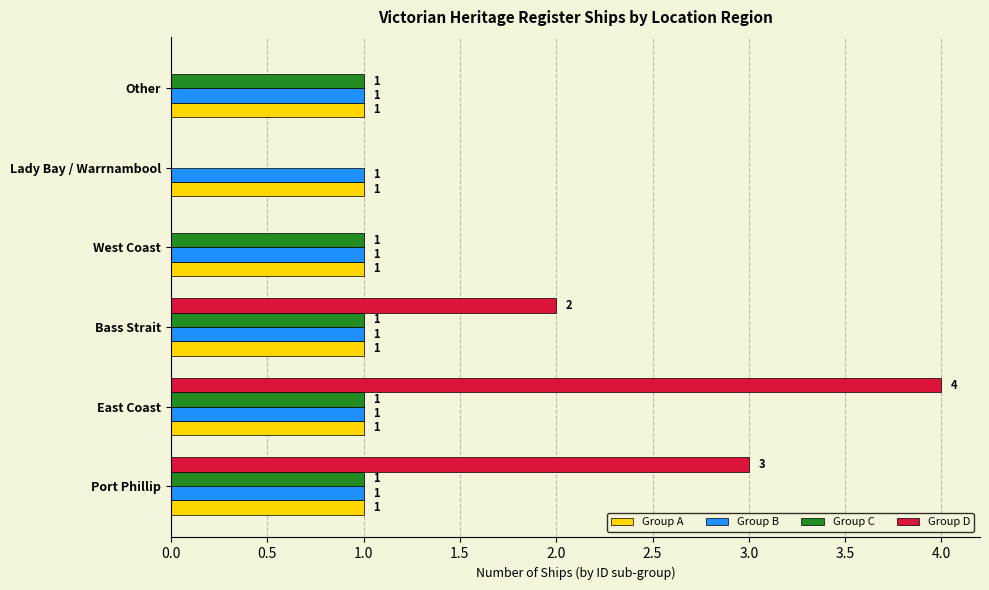

At which category is the sum across all series the highest?

East Coast